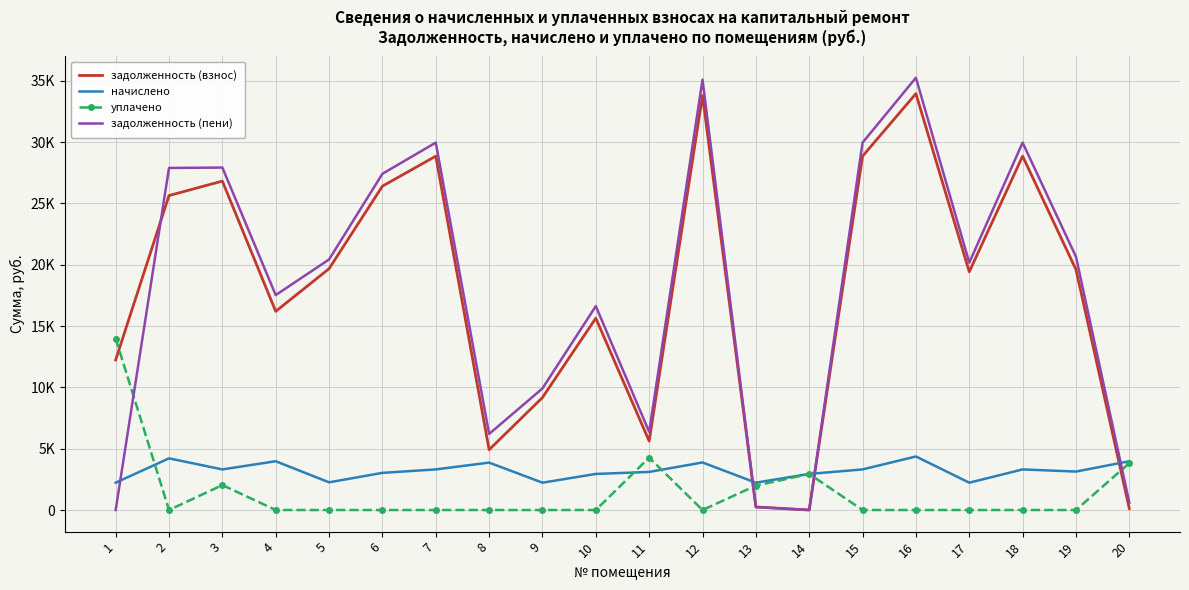

Where does the начислено series first go above 3311?

2